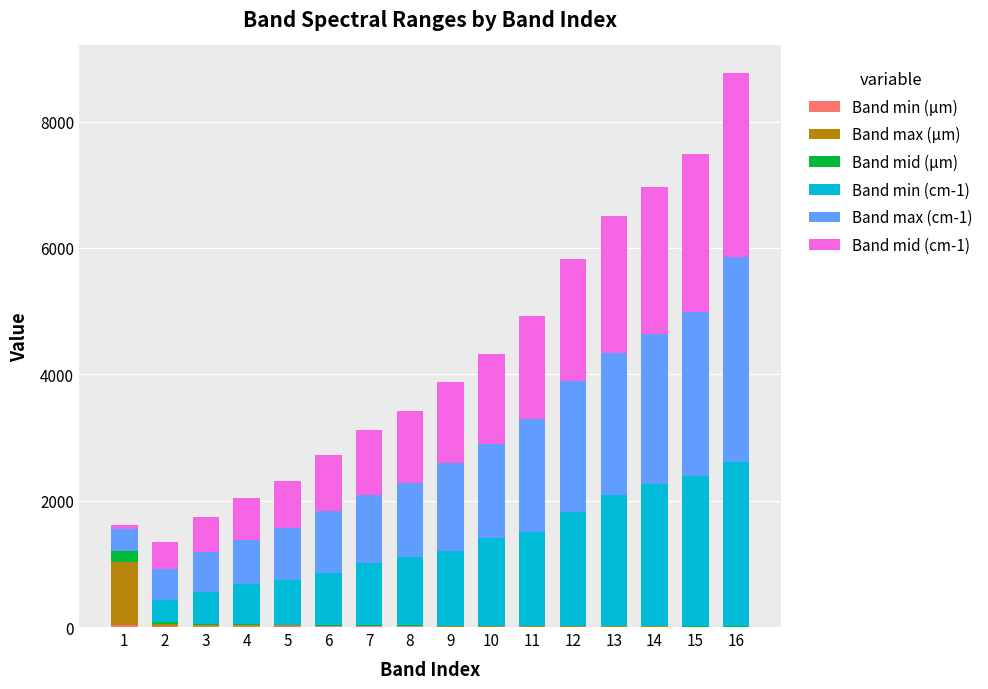

At which category is the sum across all series the highest?

16